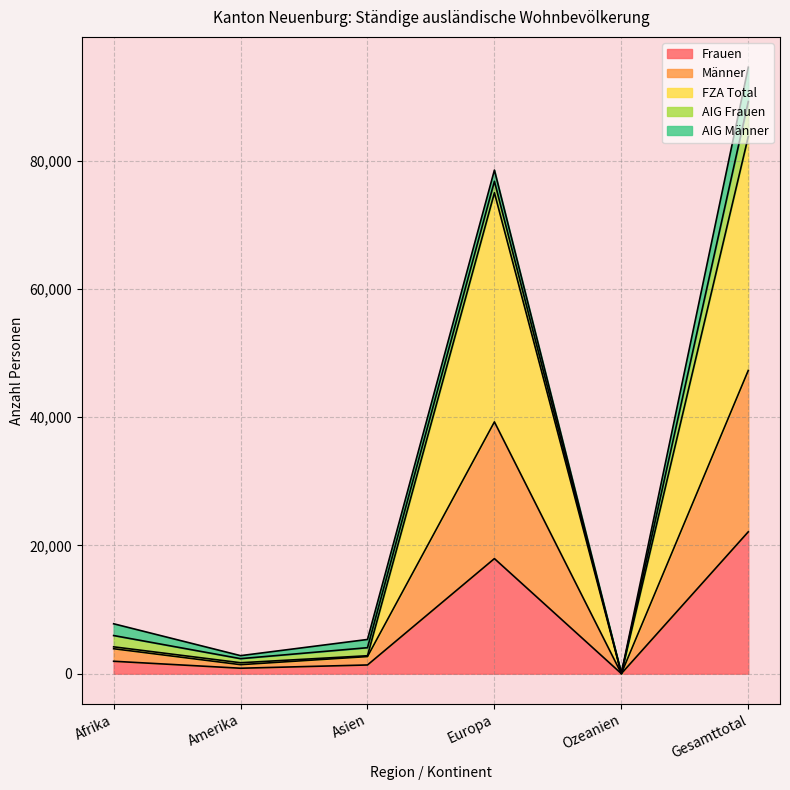

True or false: Total has more than 1 interior local peaks.

False